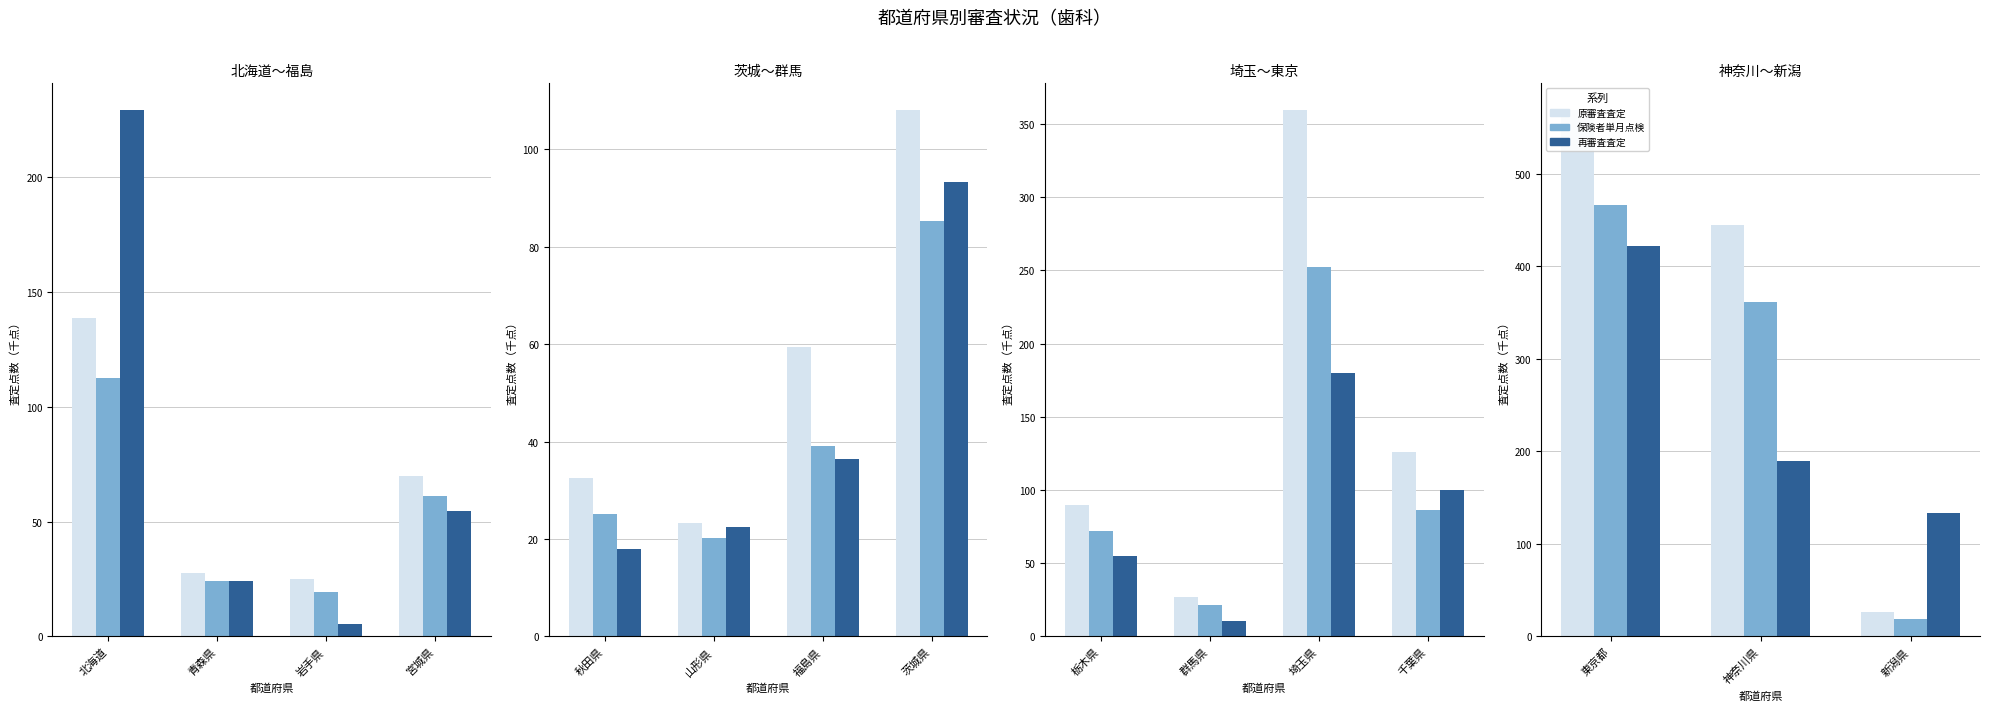

Are the bars horizontal?

No